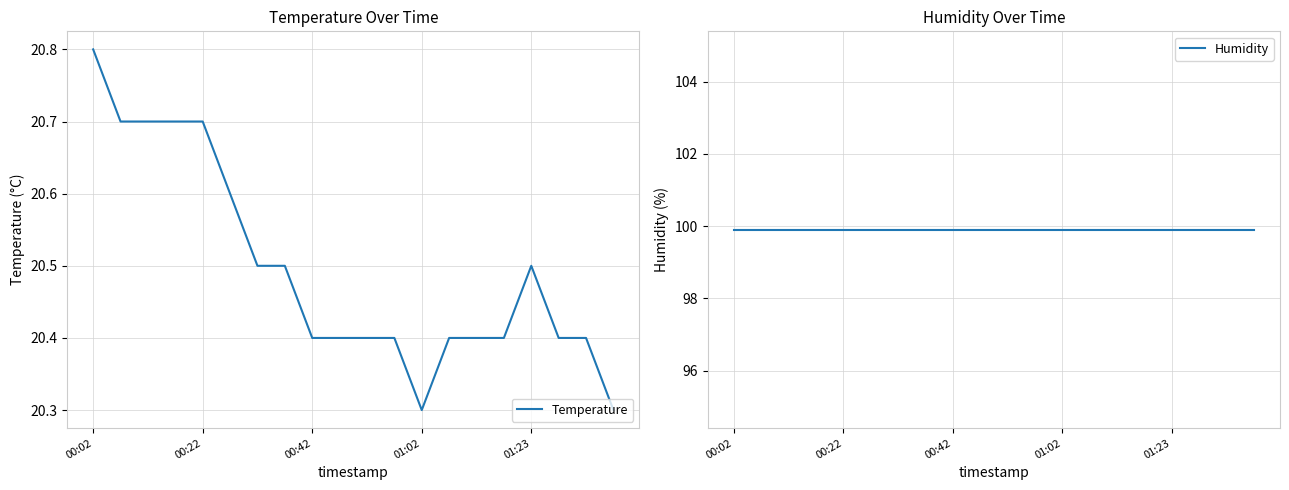

What is the highest value of the Temperature series?

20.8